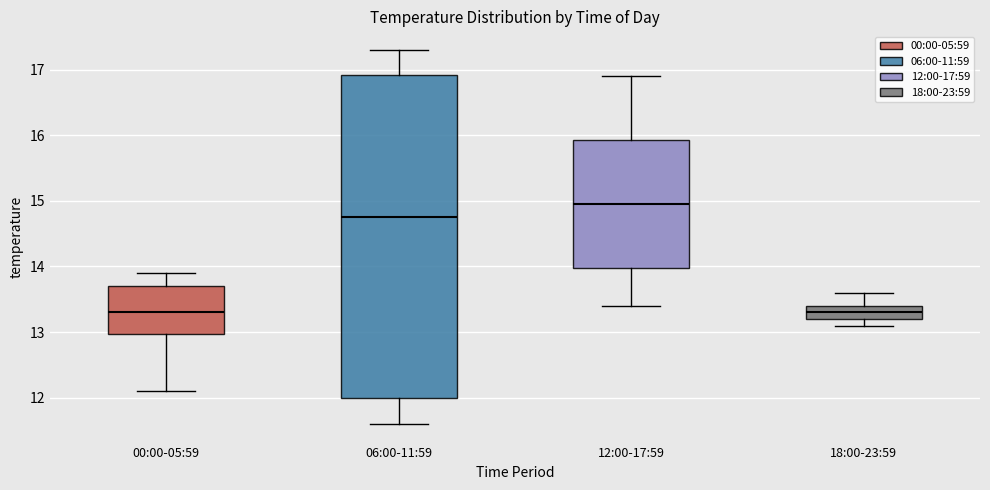

Which box's median line is the highest?

12:00-17:59